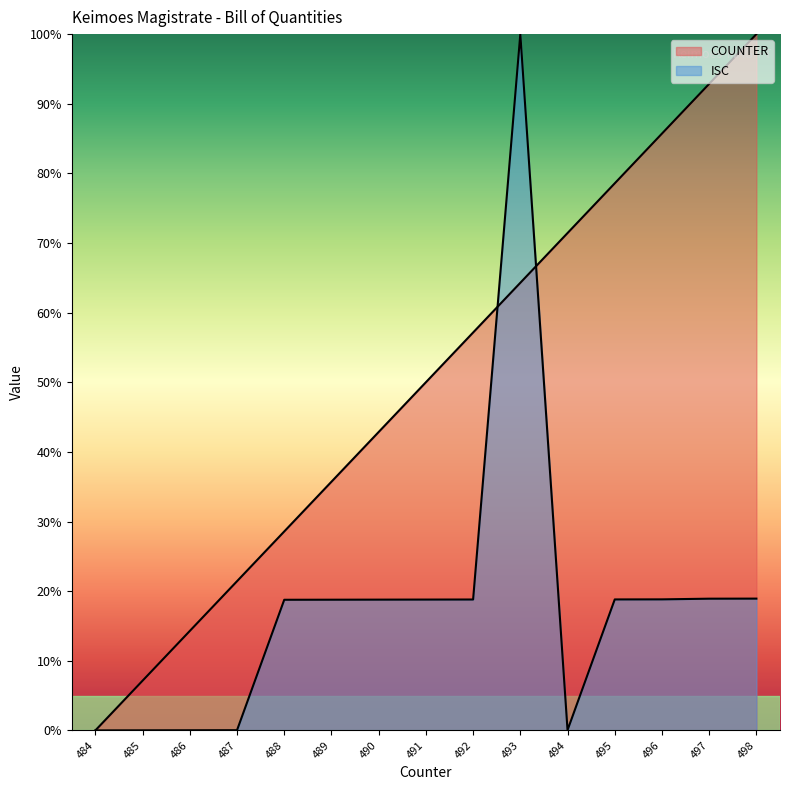

Is the value of ISC at 494 greater than the value of COUNTER at 486?

No